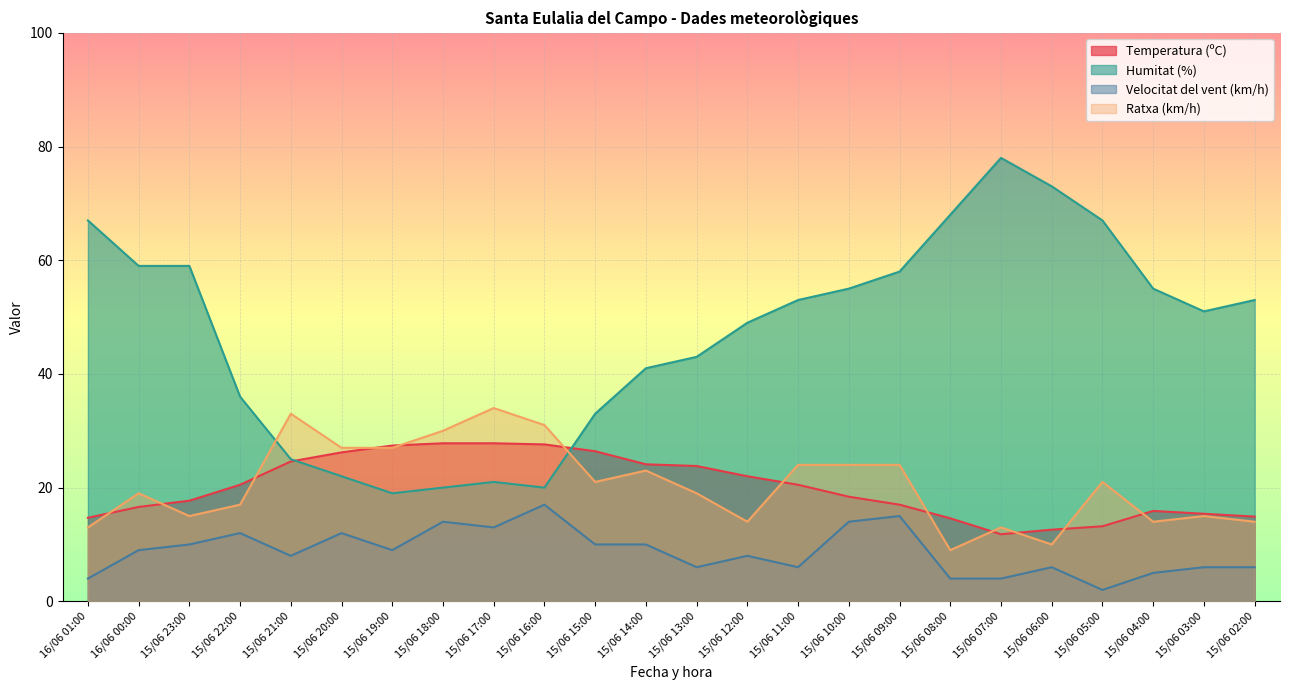

What position from the left is 15/06 17:00?

9